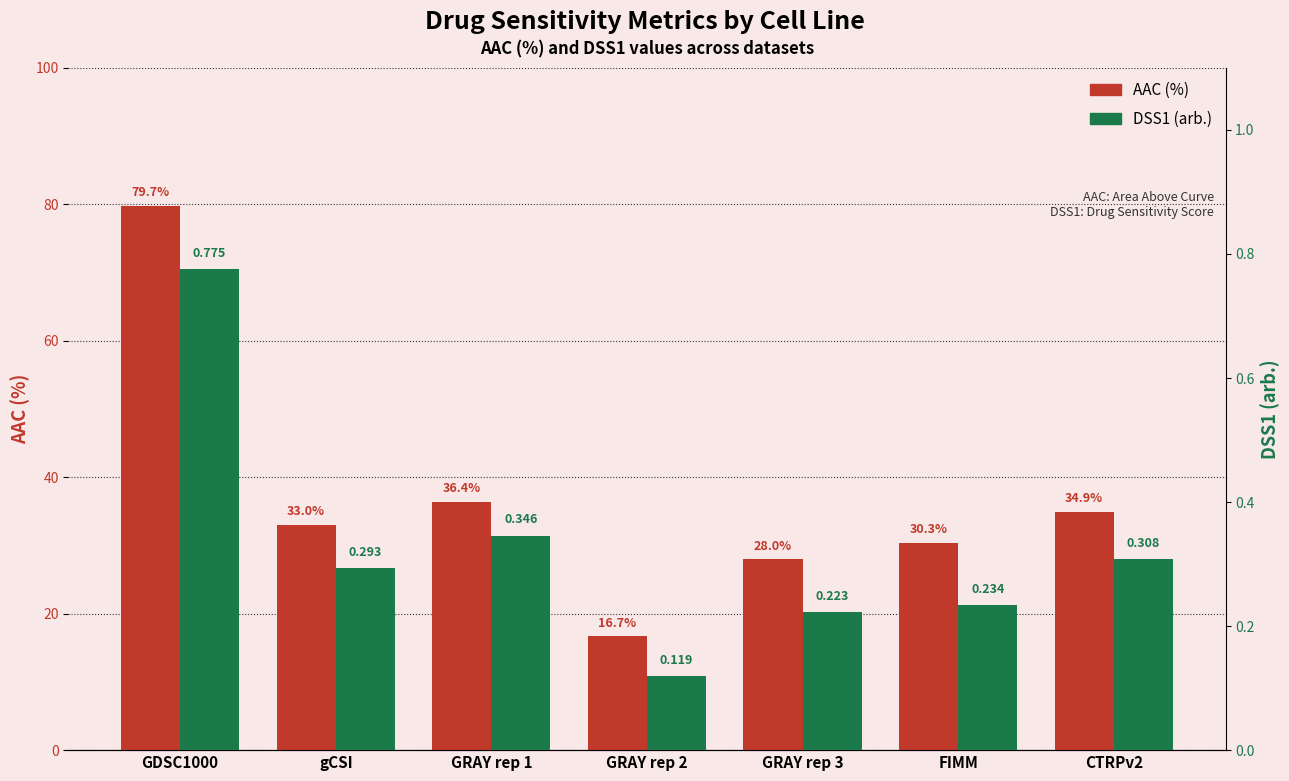

What is the difference between the second highest and second lowest values in the AAC (%) series?

8.4